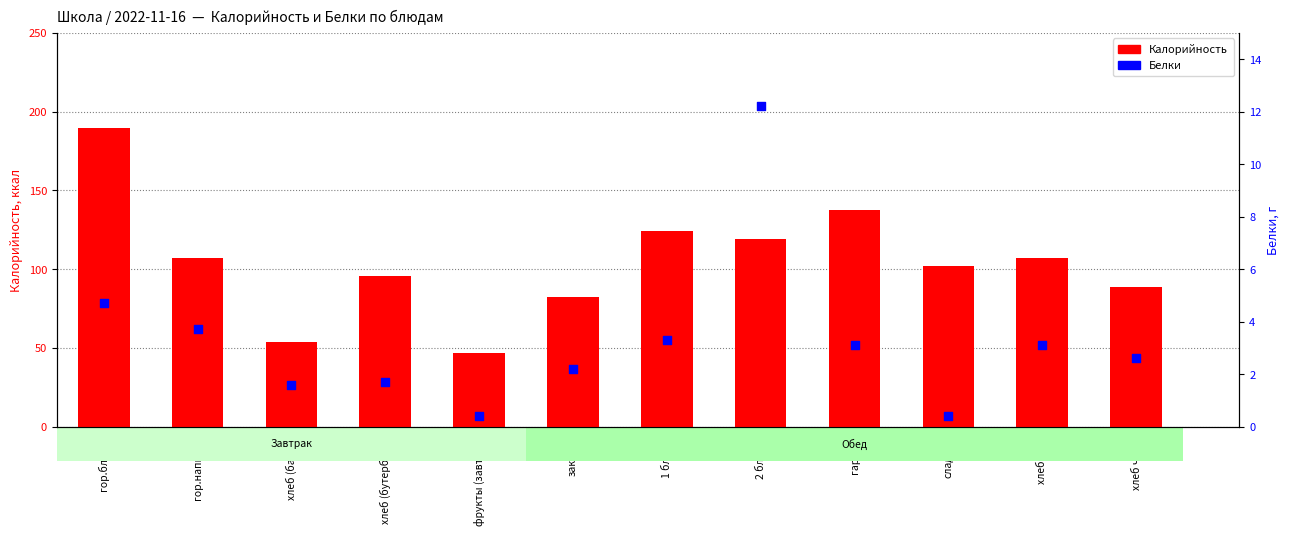

Is the value of Белки at 2 блюдо greater than the value of Калорийность at гор.напиток?

No